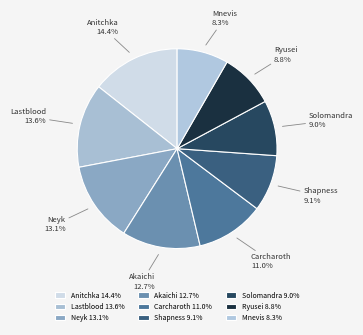

Is Carcharoth the majority of the pie?

No